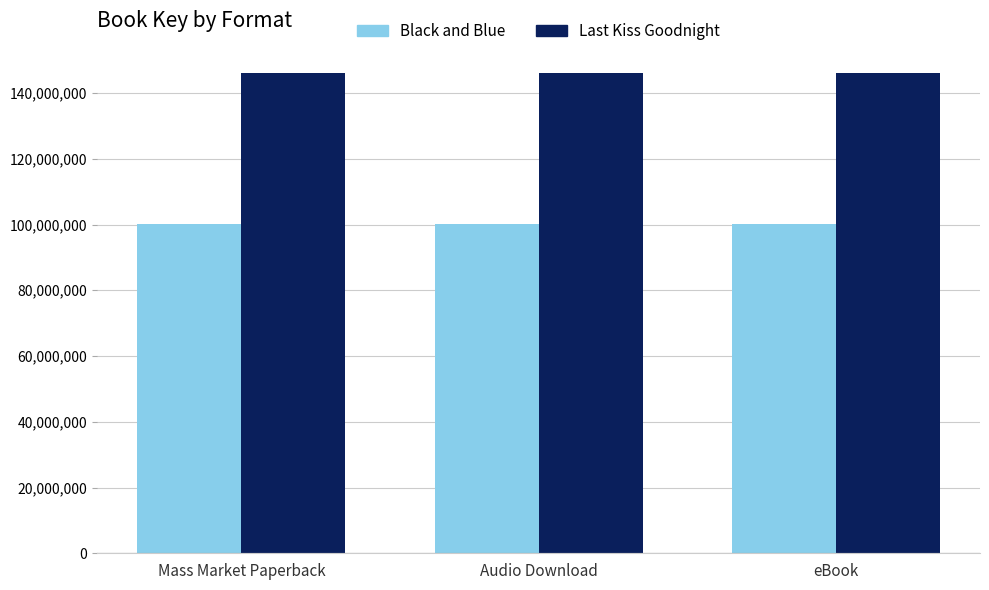

Rank the series by their average value, from lowest to highest.

Black and Blue, Last Kiss Goodnight